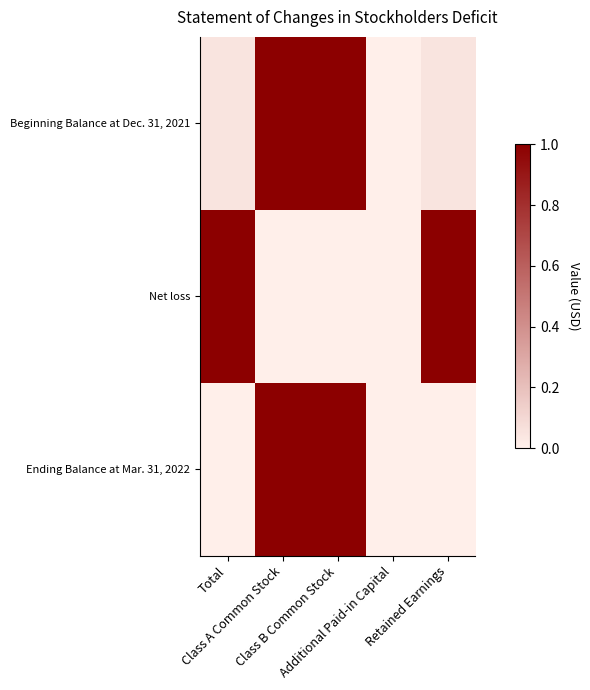

At which category is the sum across all series the highest?

Class A Common Stock